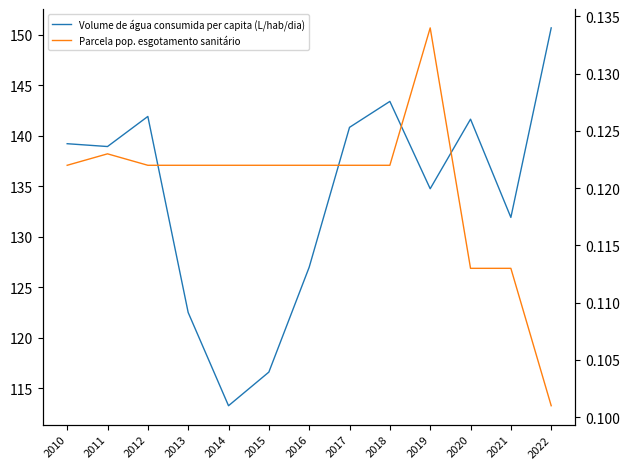

The value of Parcela pop. esgotamento sanitário at 2016 is 0.1. True or false?

True